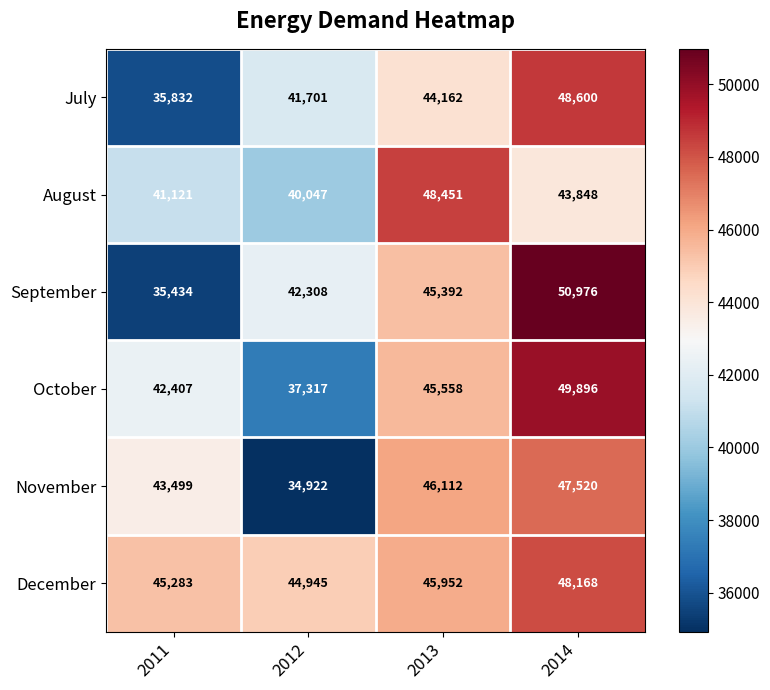

Is it true that July equals 48600 at 2014?

True